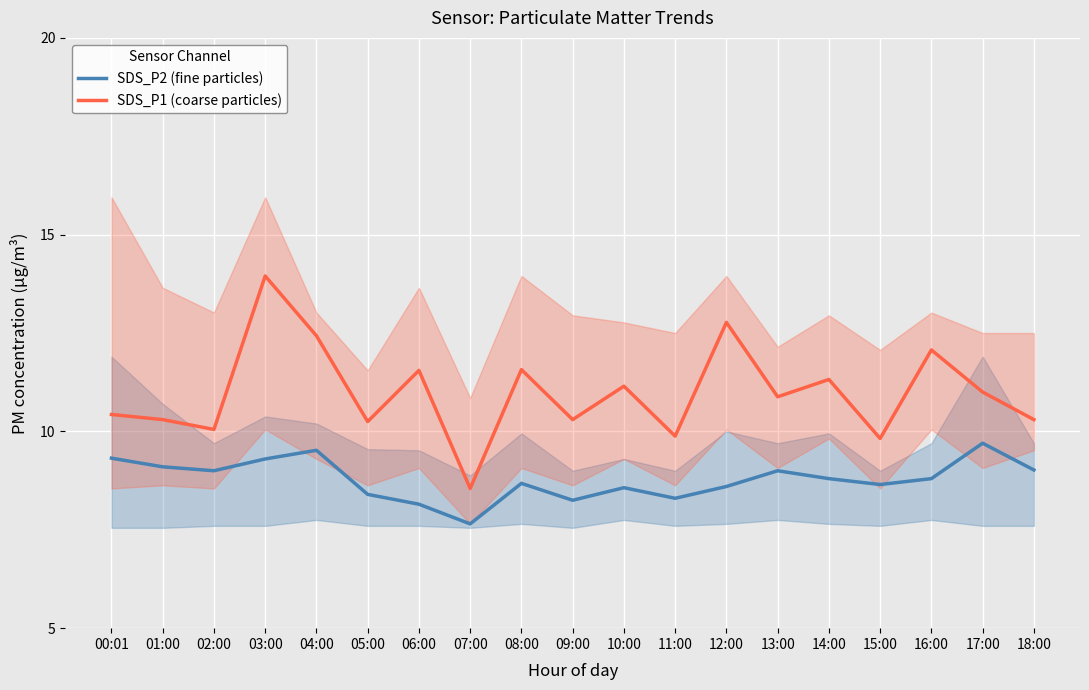

At how many categories does at least one series exceed 8?

19